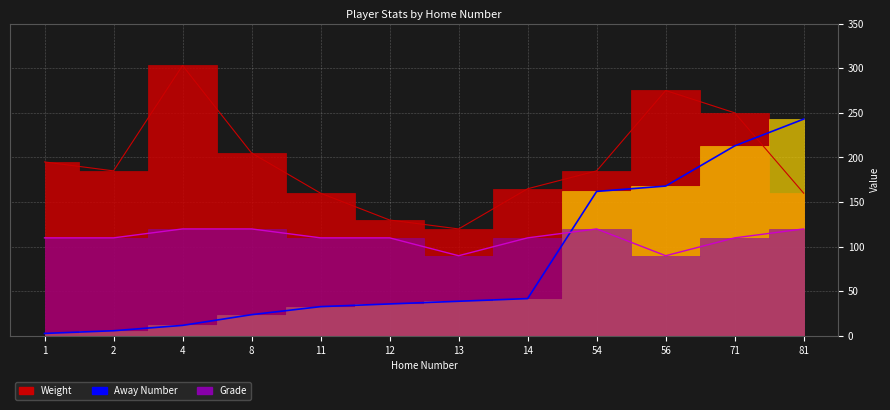

What are all the series names shown in the legend?

Weight, Away Number, Grade